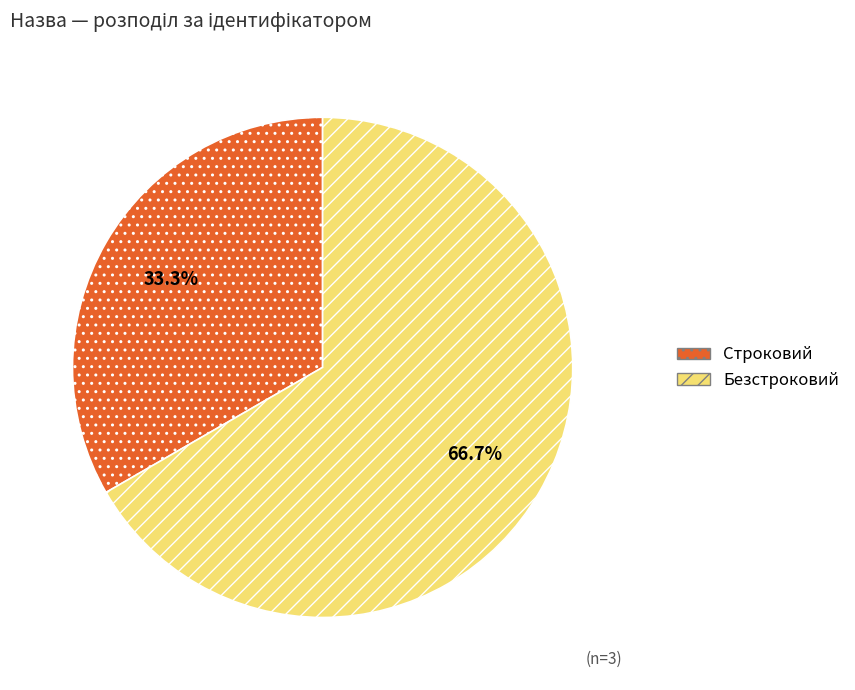

What percentage is the Строковий slice, to the nearest percent?

33%